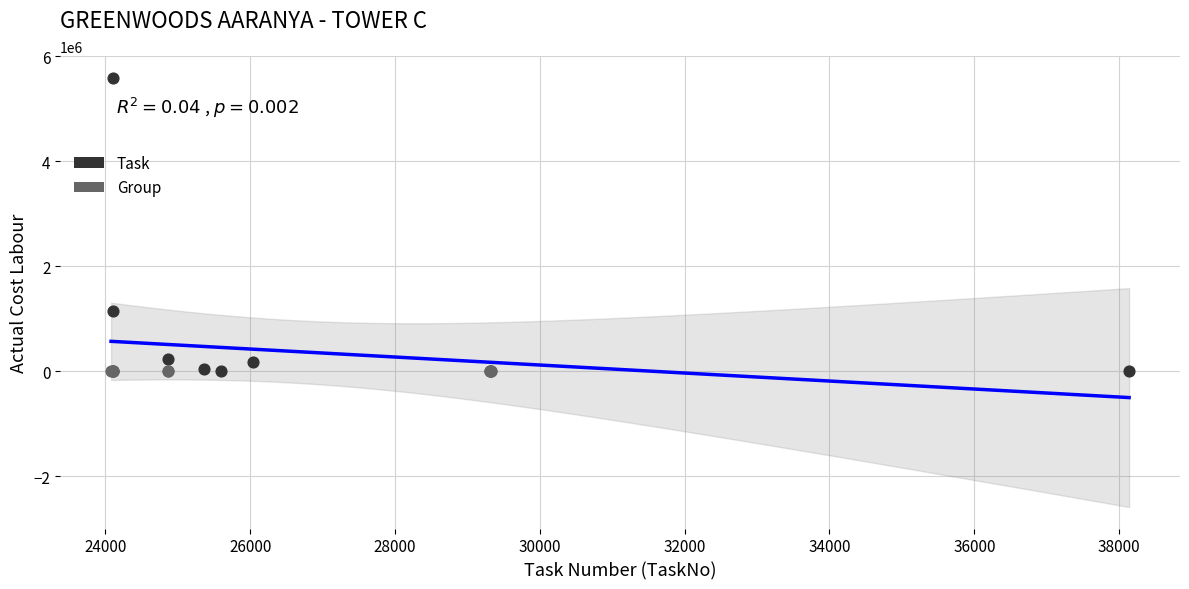

Which series contains the highest Y value?

Task